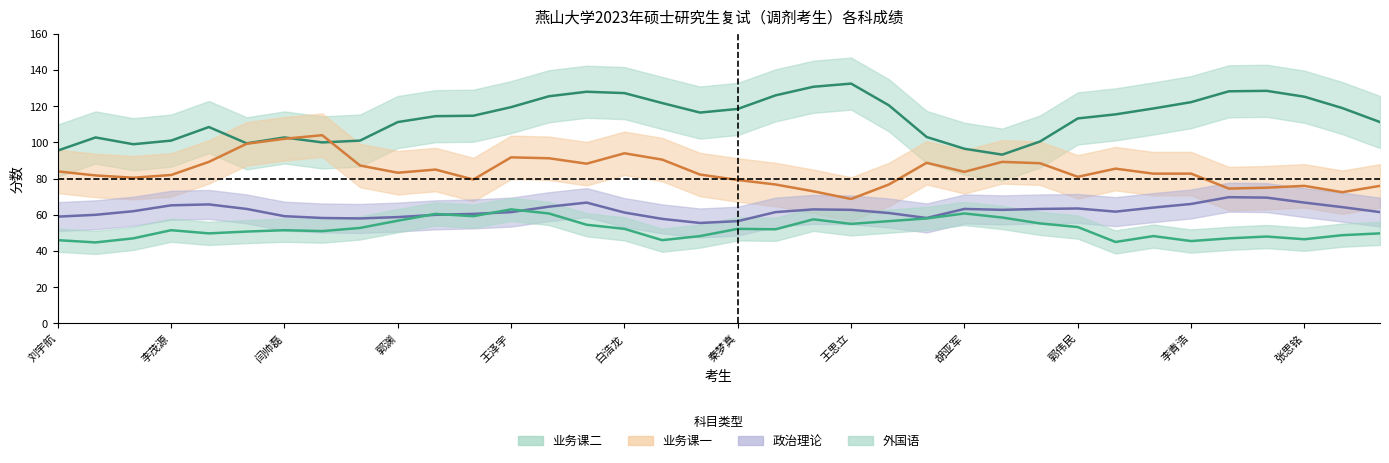

Which series changed the most between 秦梦真 and 黎傲?

业务课二